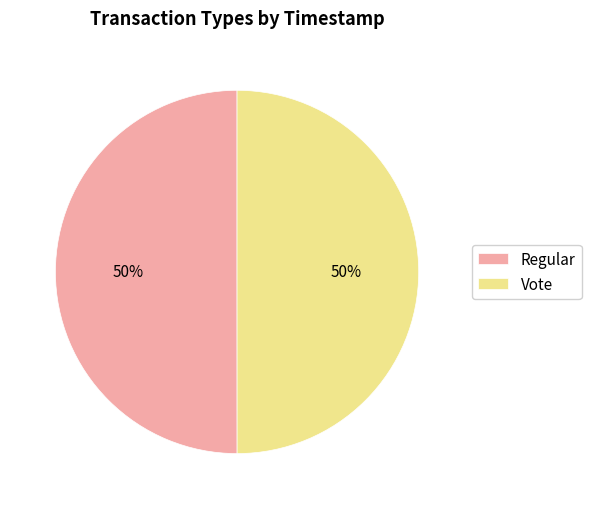

True or false: Regular accounts for 42% of the total.

False